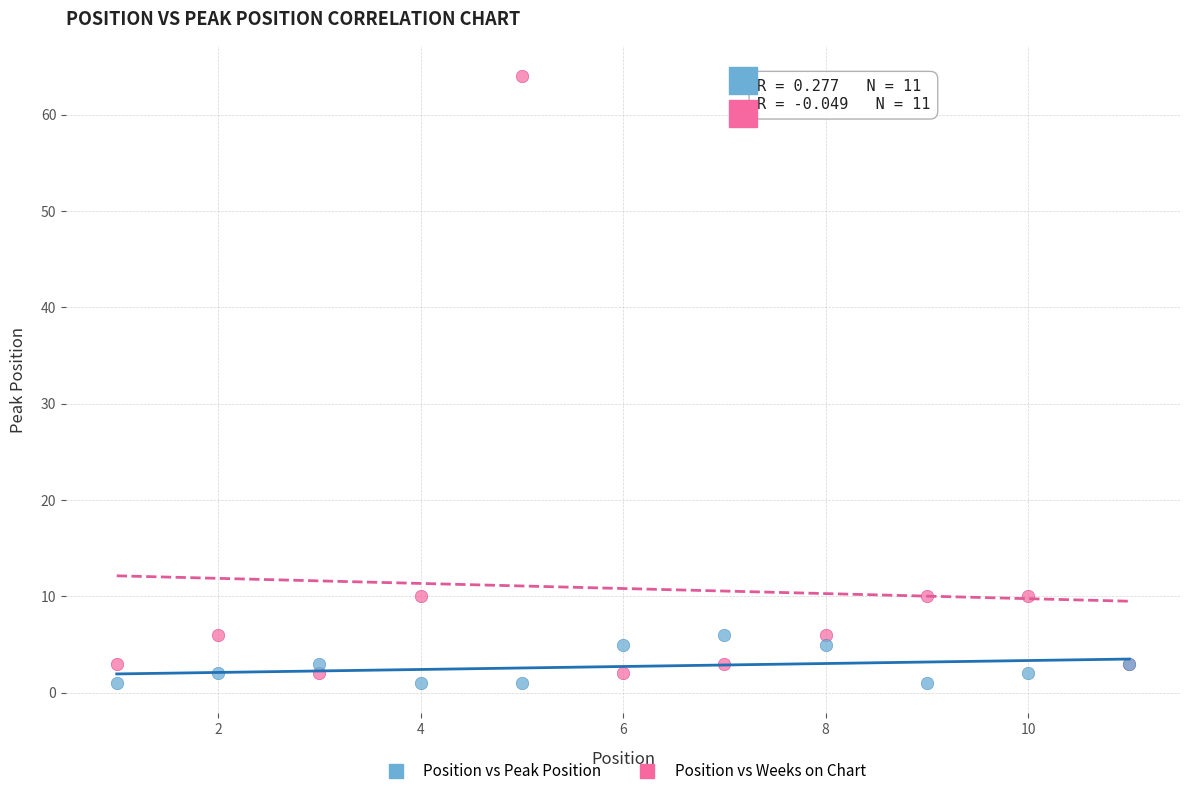

Which series reaches the maximum Y coordinate?

Position vs Weeks on Chart